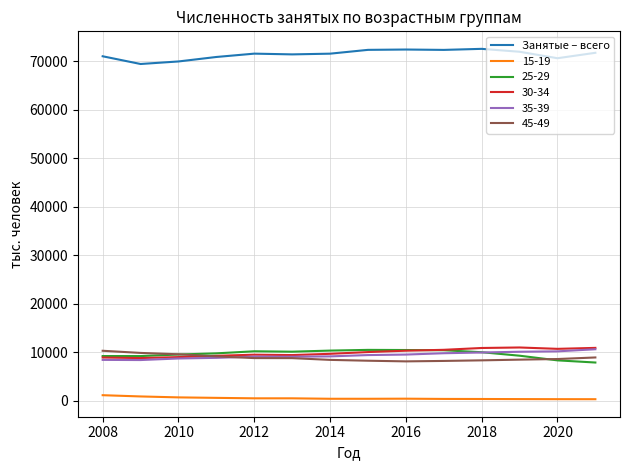

What is the highest value of the Занятые – всего series?

72532